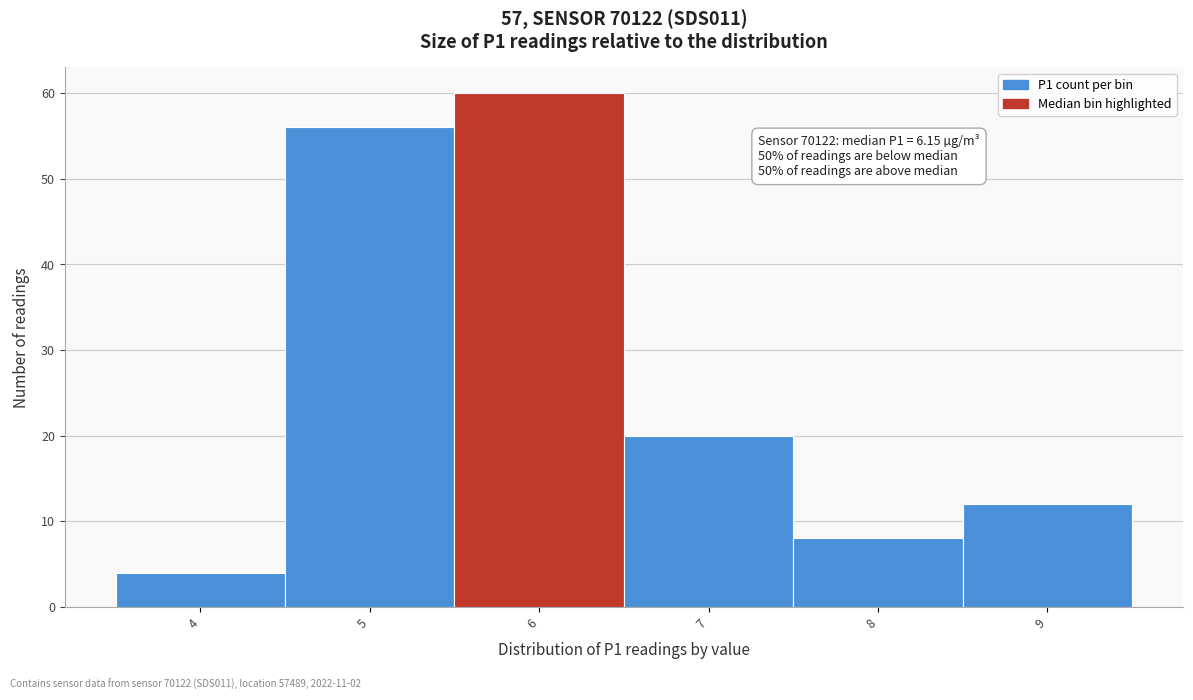

Reading left to right, list all the values displayed in this chart.

4	56	60	20	8	12